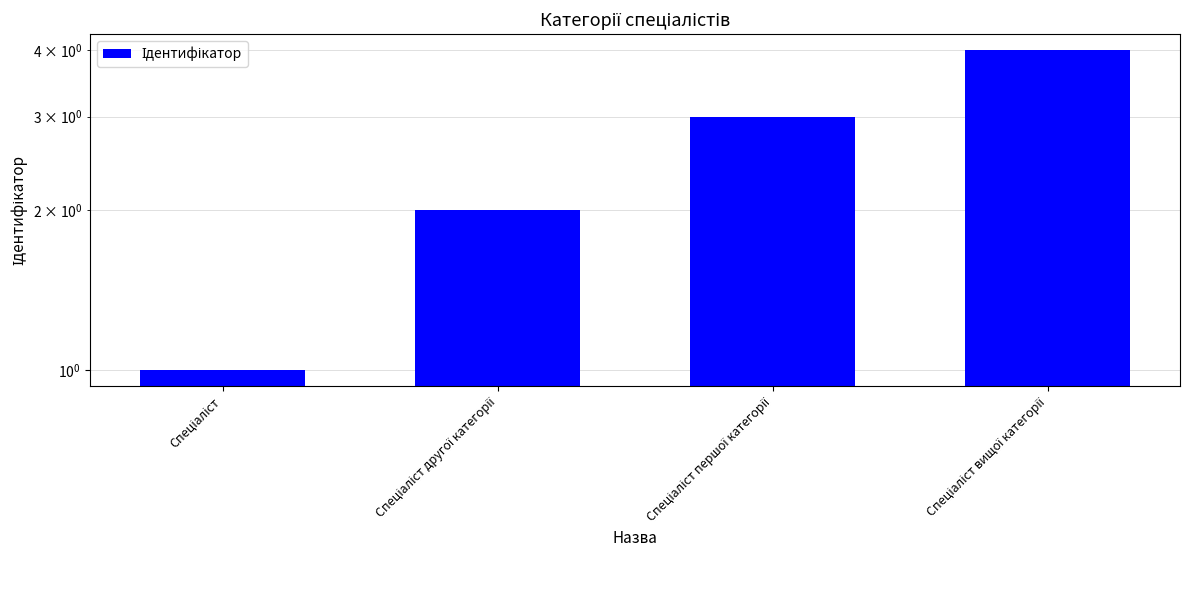

How many data points does each series have?

4